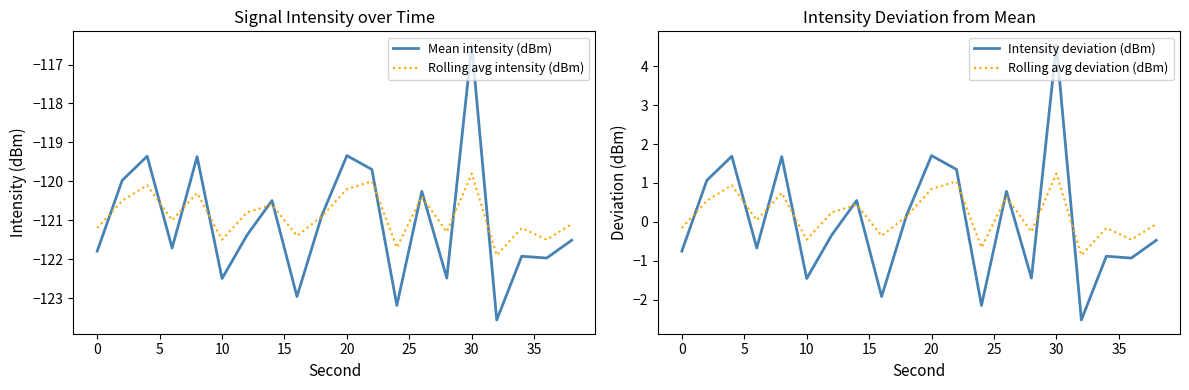

At which label does Rolling avg intensity (dBm) reach its peak?

30